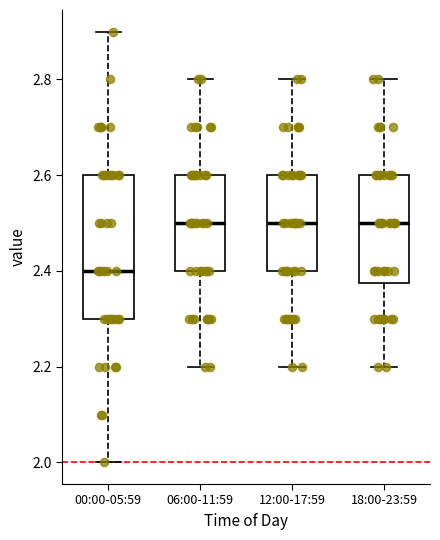

Reading left to right, read every box against the y-axis: the position of its median line, the range the box covers, and the ends of its whiskers. The values are not printed on the chart, so give them approximately, as read against the axis.

00:00-05:59: median 2.40, box 2.30 to 2.60, whiskers 2.00 to 2.90
06:00-11:59: median 2.50, box 2.40 to 2.60, whiskers 2.20 to 2.80
12:00-17:59: median 2.50, box 2.40 to 2.60, whiskers 2.20 to 2.80
18:00-23:59: median 2.50, box 2.38 to 2.60, whiskers 2.20 to 2.80